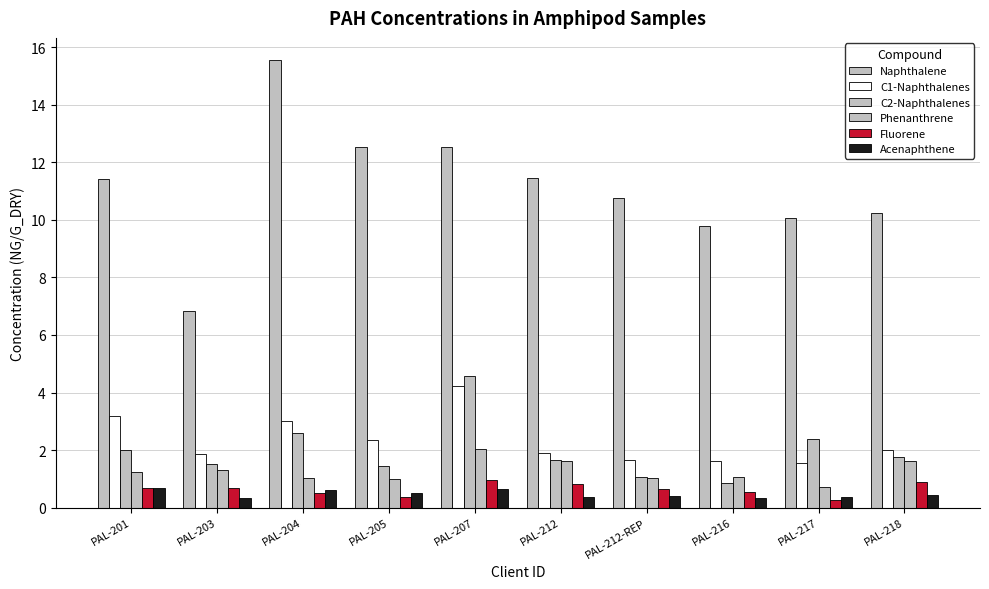

How many groups of bars are there?

10